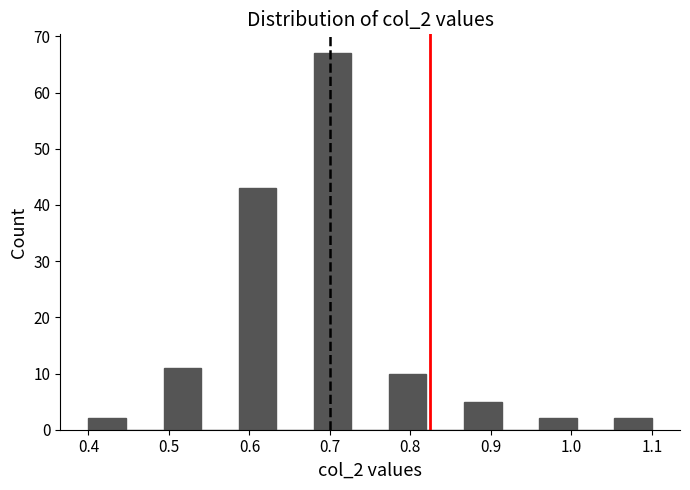

Reading left to right, list every bar in this chart as the range it spans on the x-axis followed by its height. Neither the bar edges nor the heights are printed on the chart, so give them approximately, as read against the axes.

0.40 to 0.45: 2
0.45 to 0.49: 0
0.49 to 0.54: 11
0.54 to 0.59: 0
0.59 to 0.63: 43
0.63 to 0.68: 0
0.68 to 0.73: 67
0.73 to 0.77: 0
0.77 to 0.82: 10
0.82 to 0.87: 0
0.87 to 0.91: 5
0.91 to 0.96: 0
0.96 to 1.01: 2
1.01 to 1.05: 0
1.05 to 1.10: 2